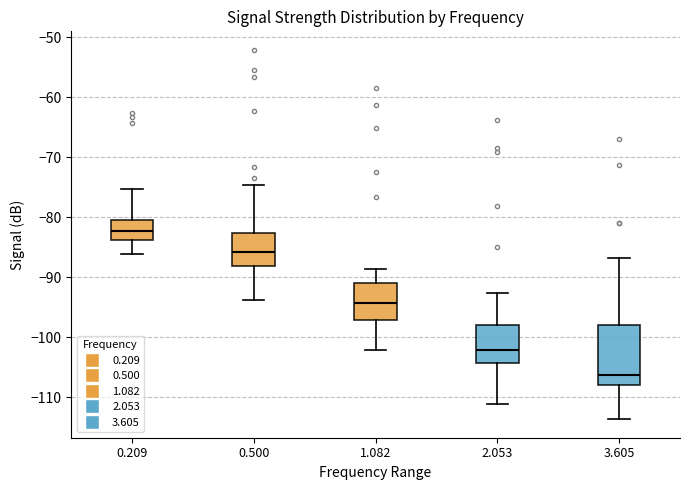

Reading left to right, read every box against the y-axis: the position of its median line, the range the box covers, and the ends of its whiskers. The values are not printed on the chart, so give them approximately, as read against the axis.

0.209: median -82, box -84 to -80, whiskers -86 to -75
0.500: median -86, box -88 to -83, whiskers -94 to -75
1.082: median -94, box -97 to -91, whiskers -102 to -89
2.053: median -102, box -104 to -98, whiskers -111 to -93
3.605: median -106, box -108 to -98, whiskers -114 to -87